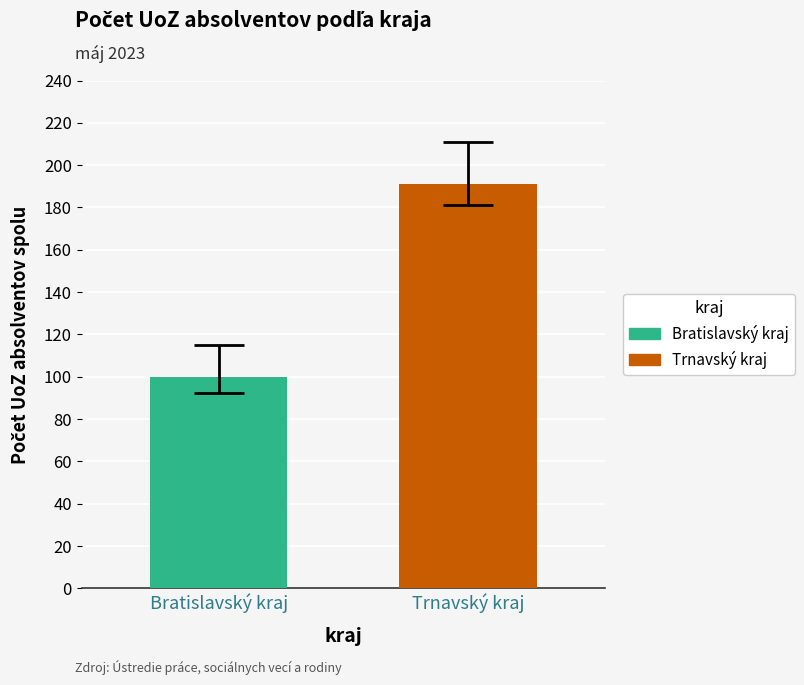

What is the highest value of the Trnavský kraj series?

191